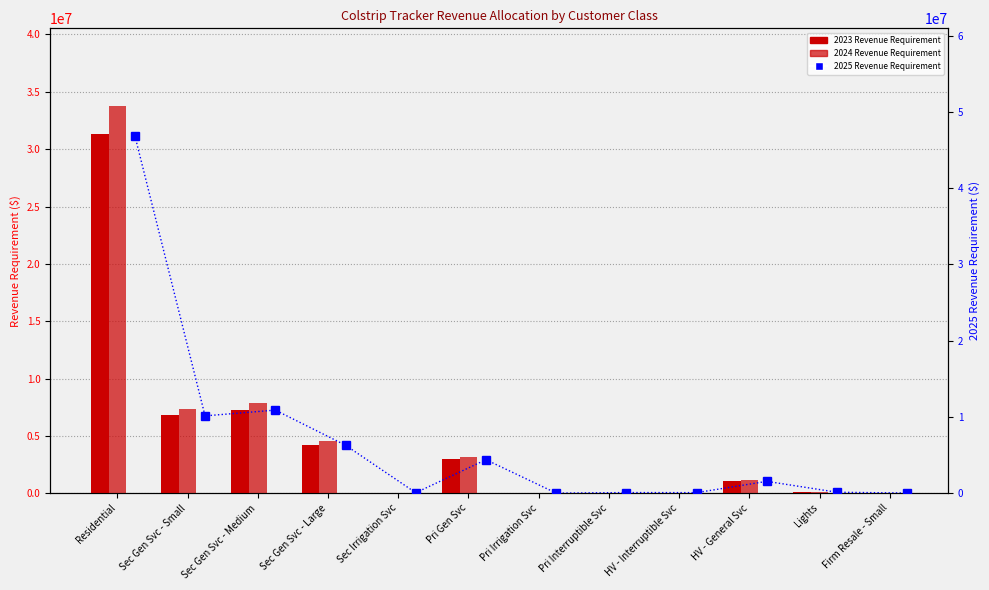

Where does the 2023 Revenue Requirement series first go above 1039493?

Residential